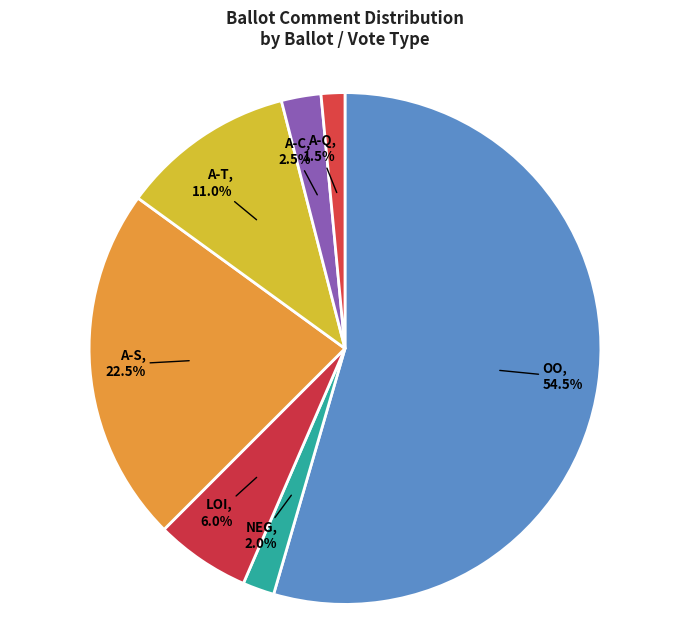

Count the number of slices in the pie.

7